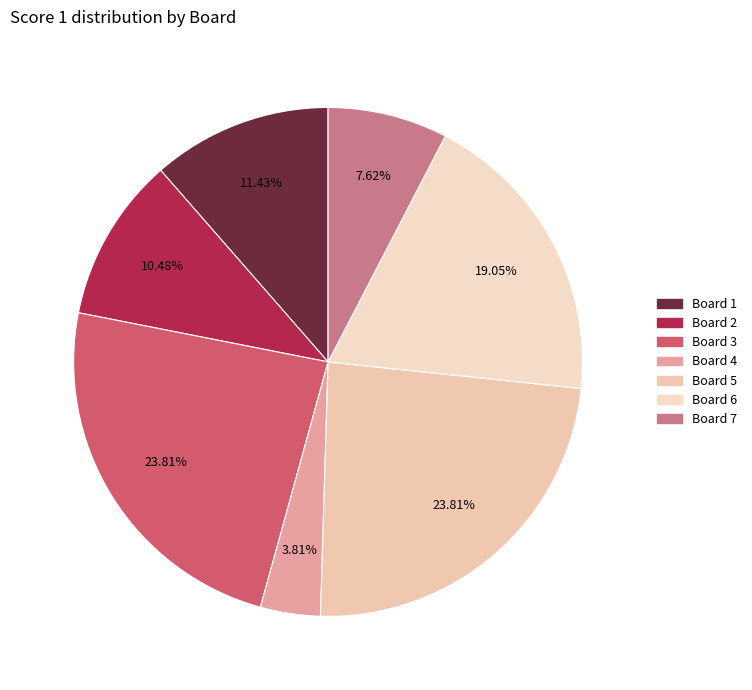

Rank the categories by value from highest to lowest.

Board 3, Board 5, Board 6, Board 1, Board 2, Board 7, Board 4